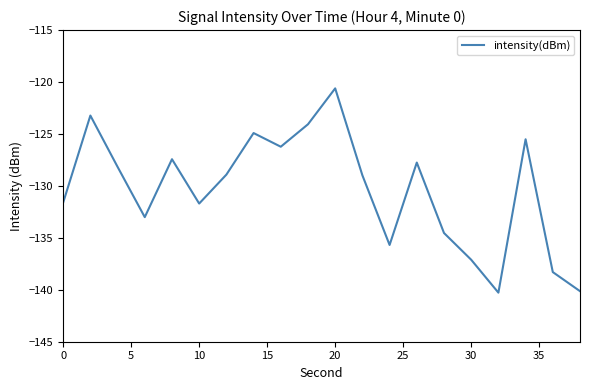

What is the difference between the maximum and minimum values?

19.7